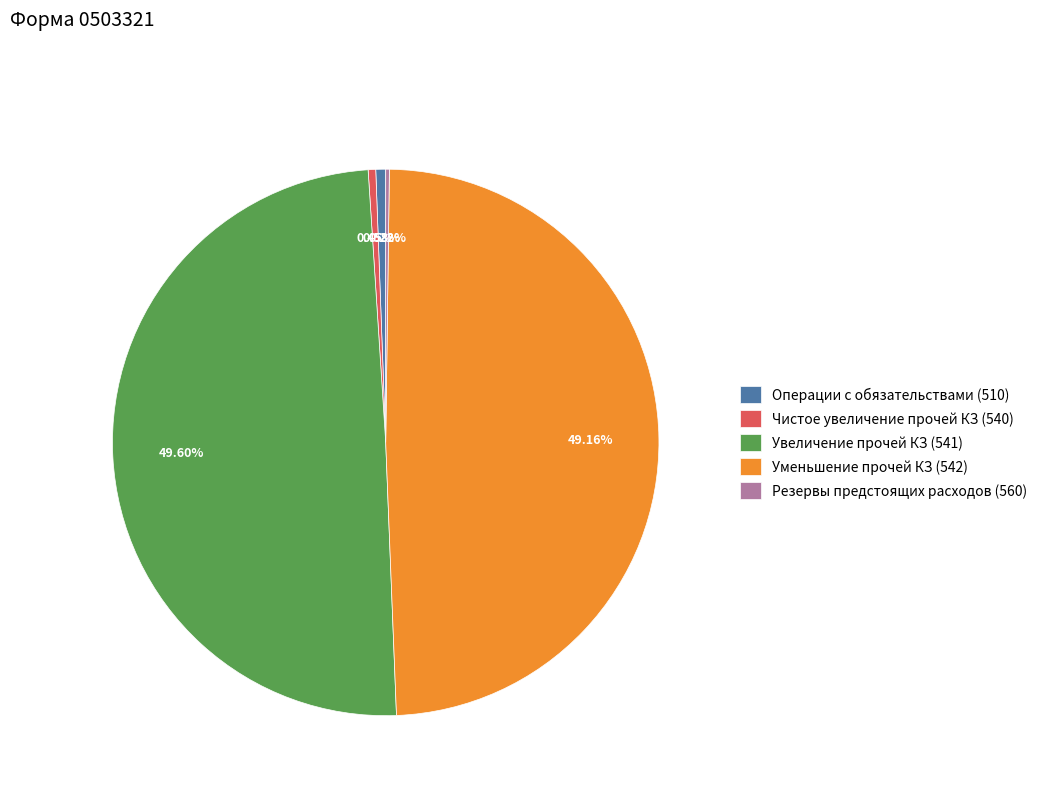

Do Уменьшение прочей КЗ (542) and Увеличение прочей КЗ (541) together represent more than half of the pie?

Yes